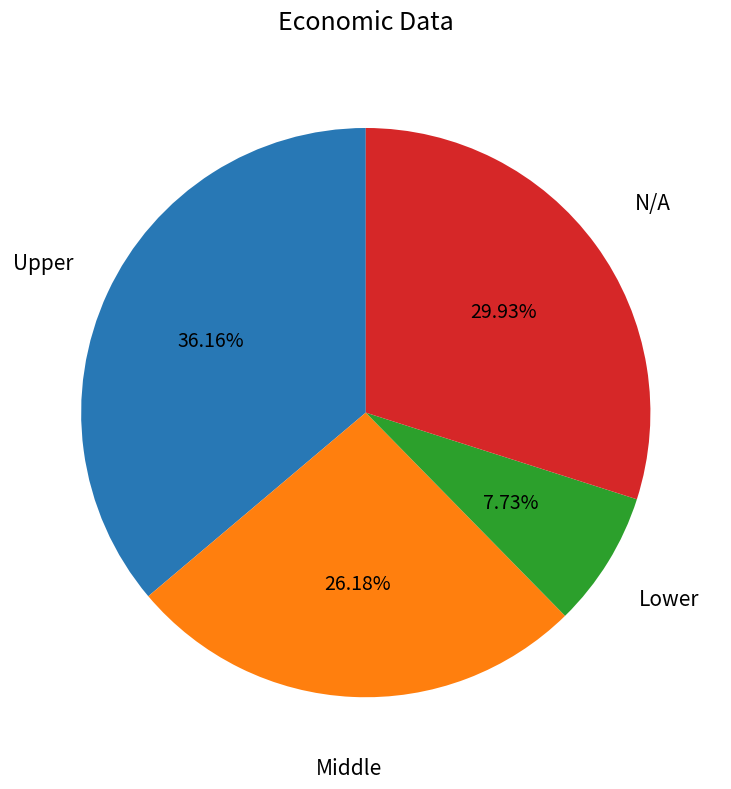

Is there any slice that represents more than half of the pie?

No